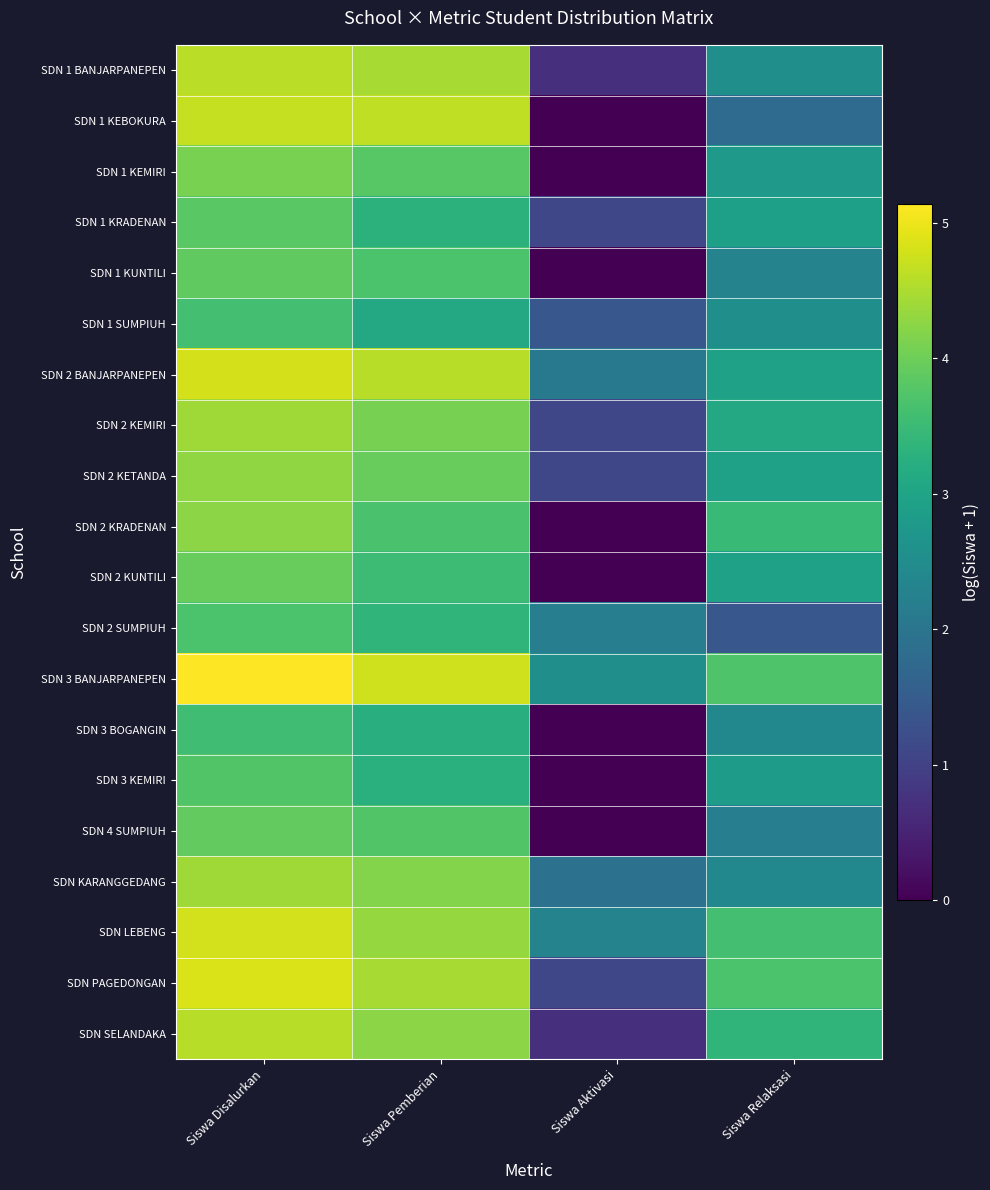

Count the number of data series in this chart.

20